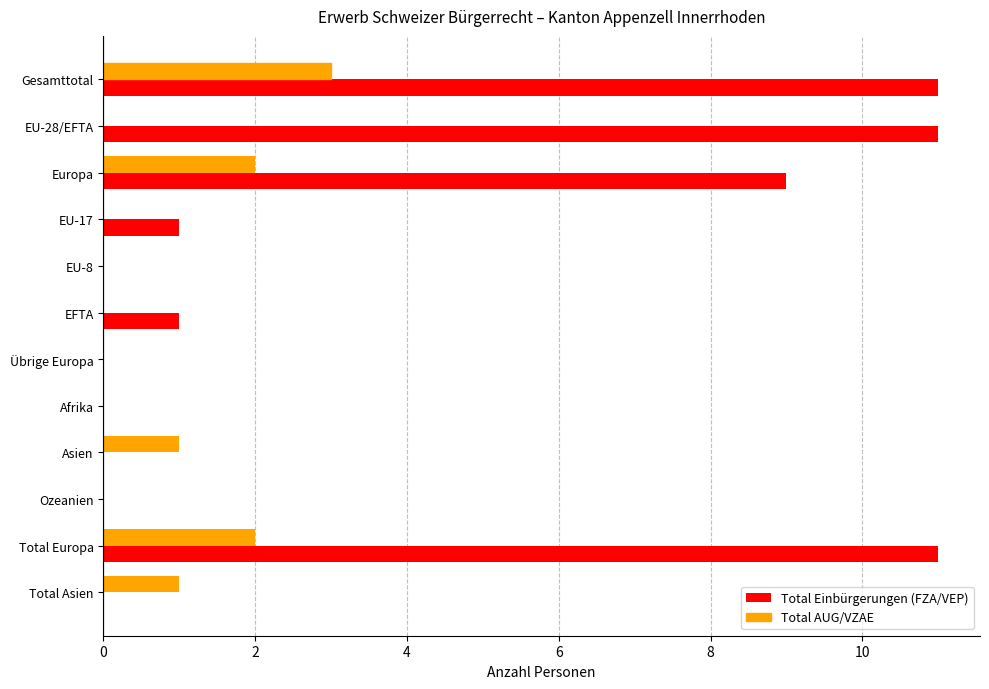

At which category is the sum across all series the highest?

Gesamttotal